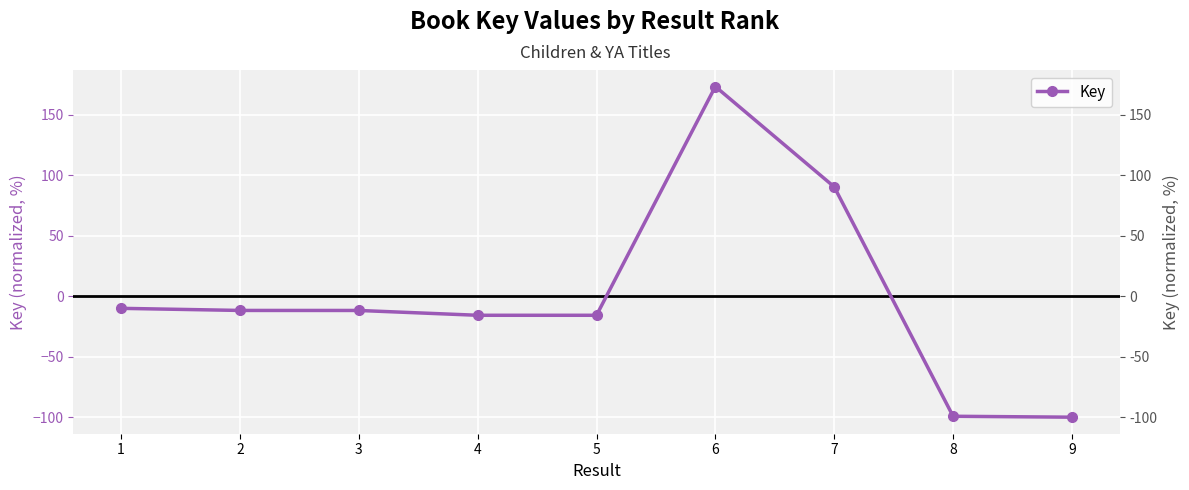

True or false: the data has more than 1 interior local peaks.

False